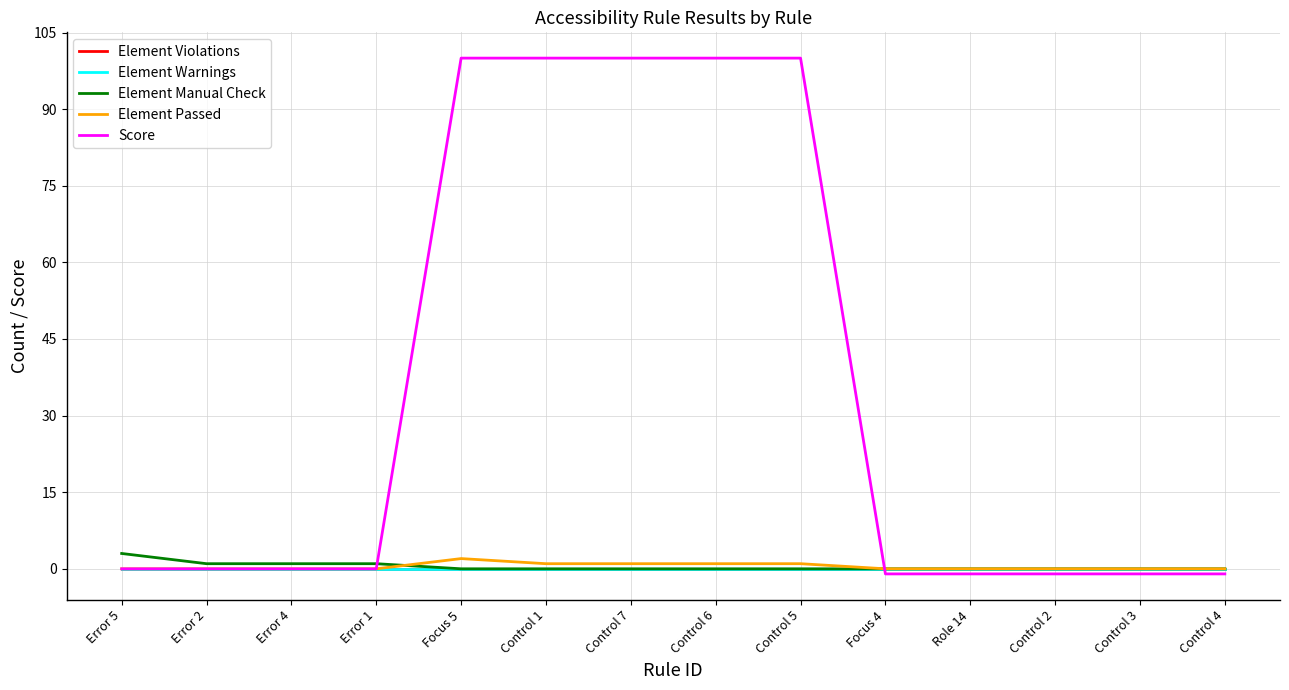

True or false: Element Violations has more than 0 interior local peaks.

False